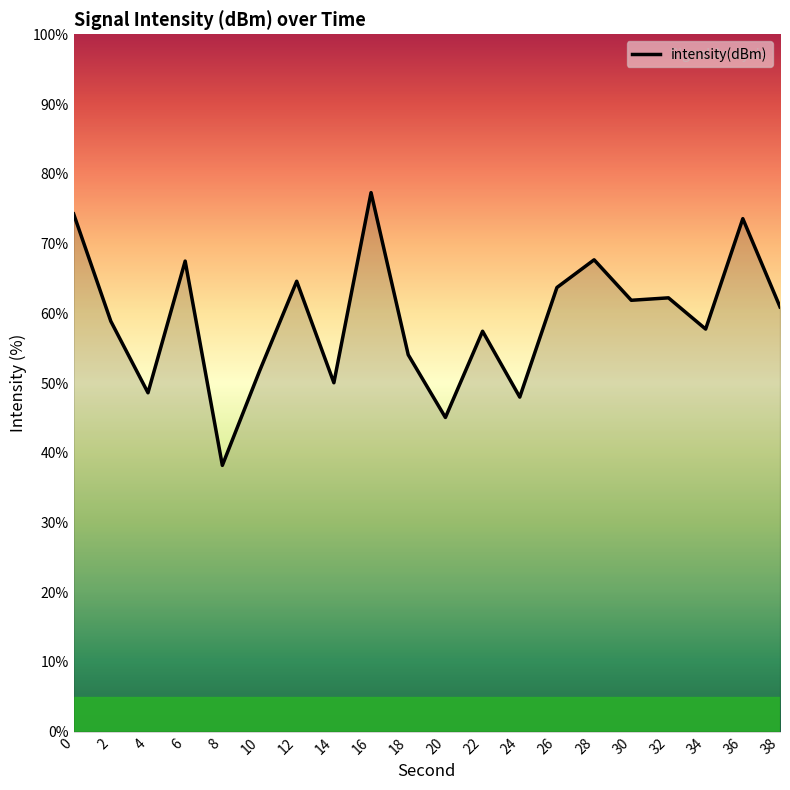

What is the approximate value at 2?

58.9